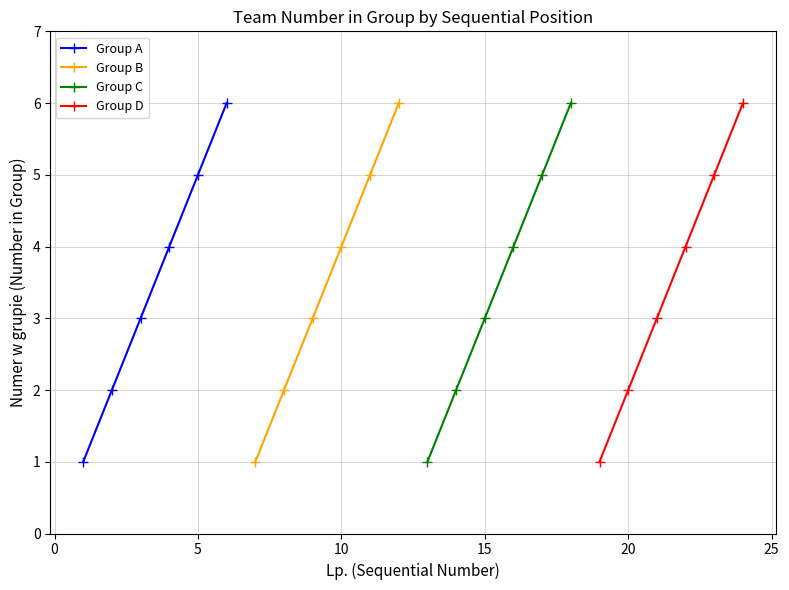

True or false: Group D has more than 2 points higher than both neighbors.

False